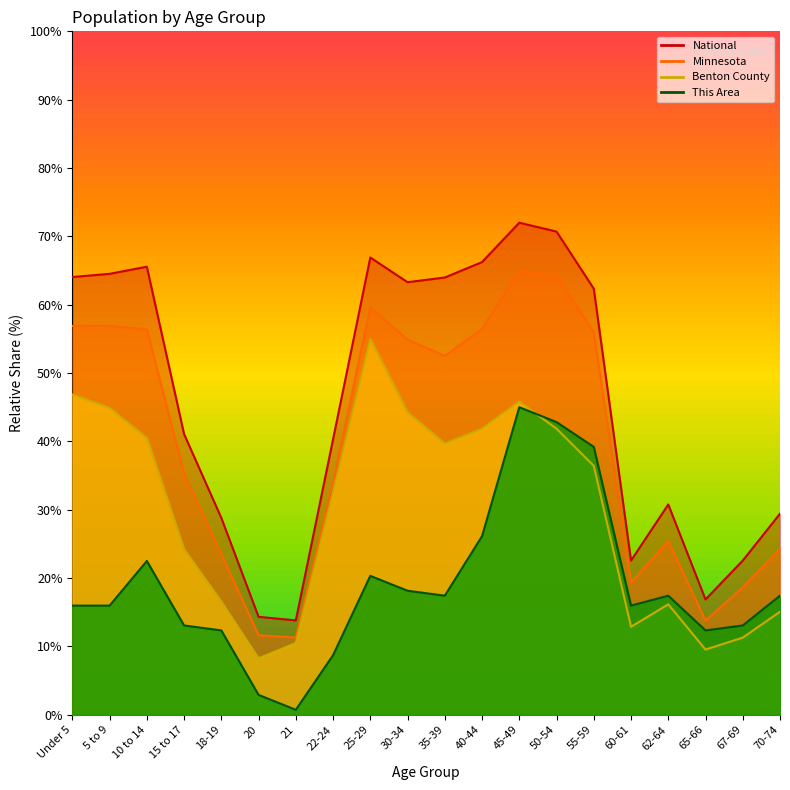

List the series in order of their overall mean, lowest first.

This Area, Benton County, Minnesota, National